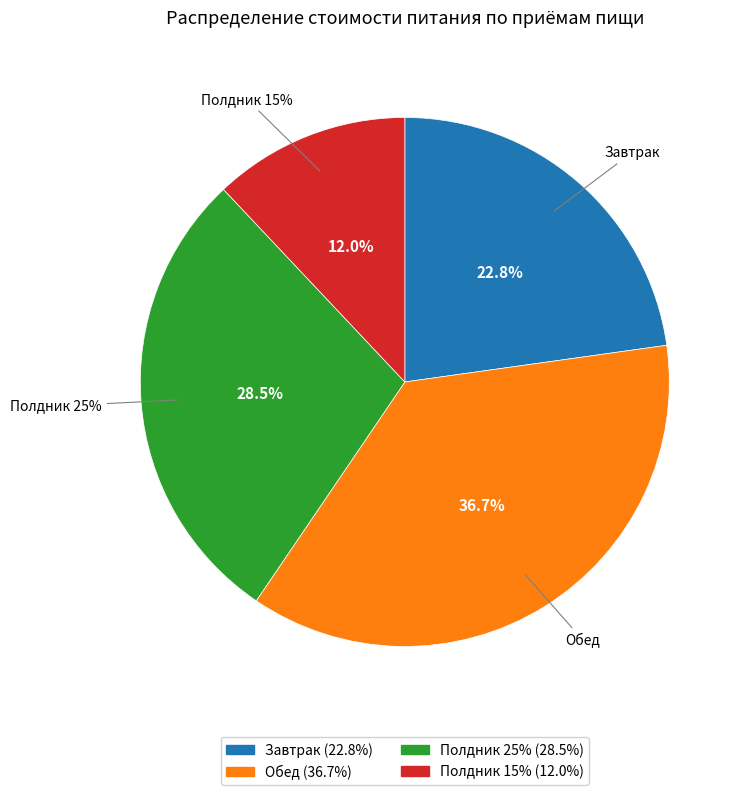

Count the number of slices in the pie.

4